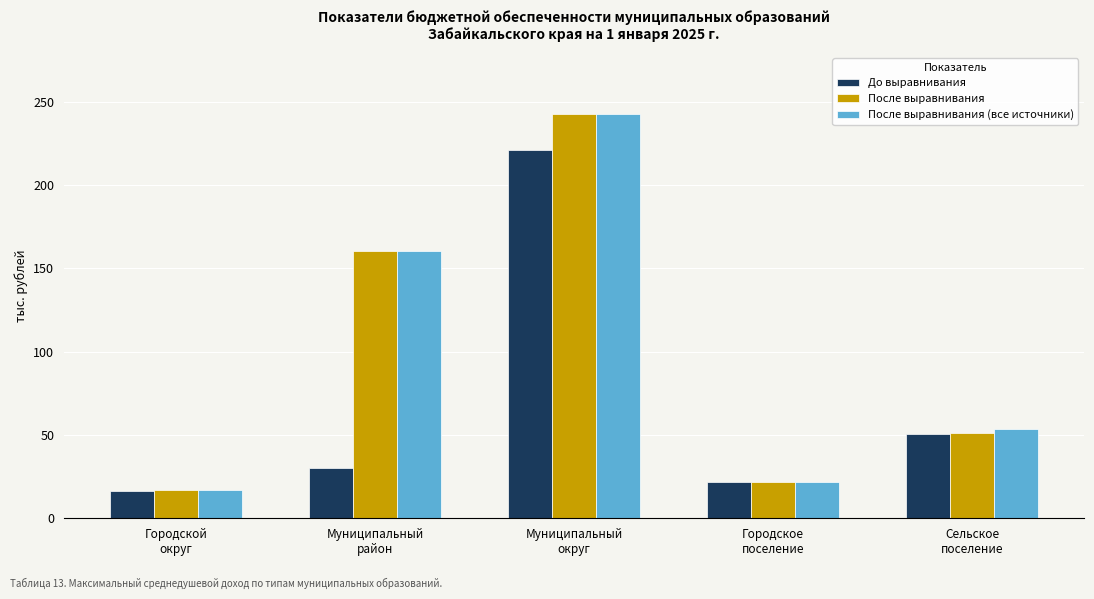

What is the value of the После выравнивания bar at the 3rd from the left?

242.9